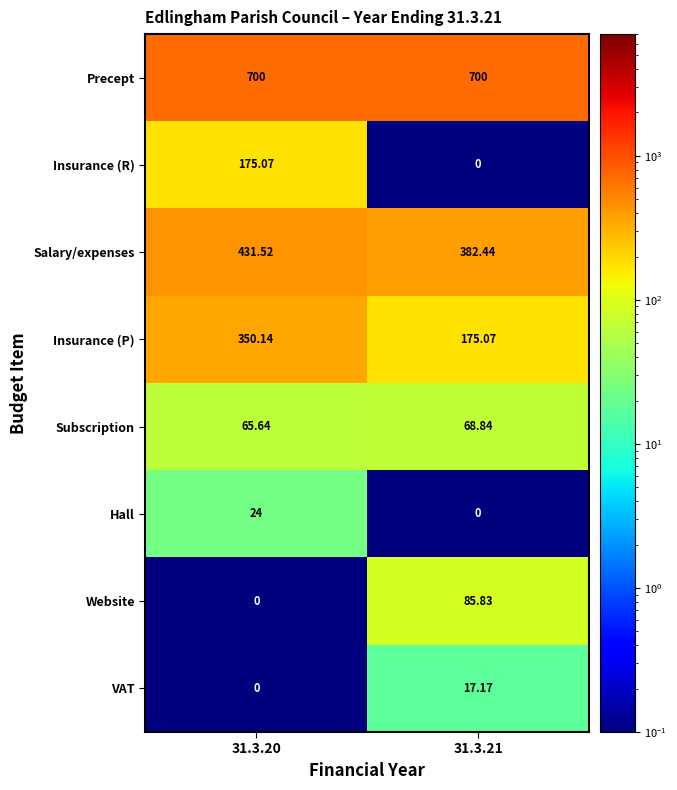

Rank the series by their maximum value, from highest to lowest.

Precept, Salary/expenses, Insurance (P), Insurance (R), Website, Subscription, Hall, VAT